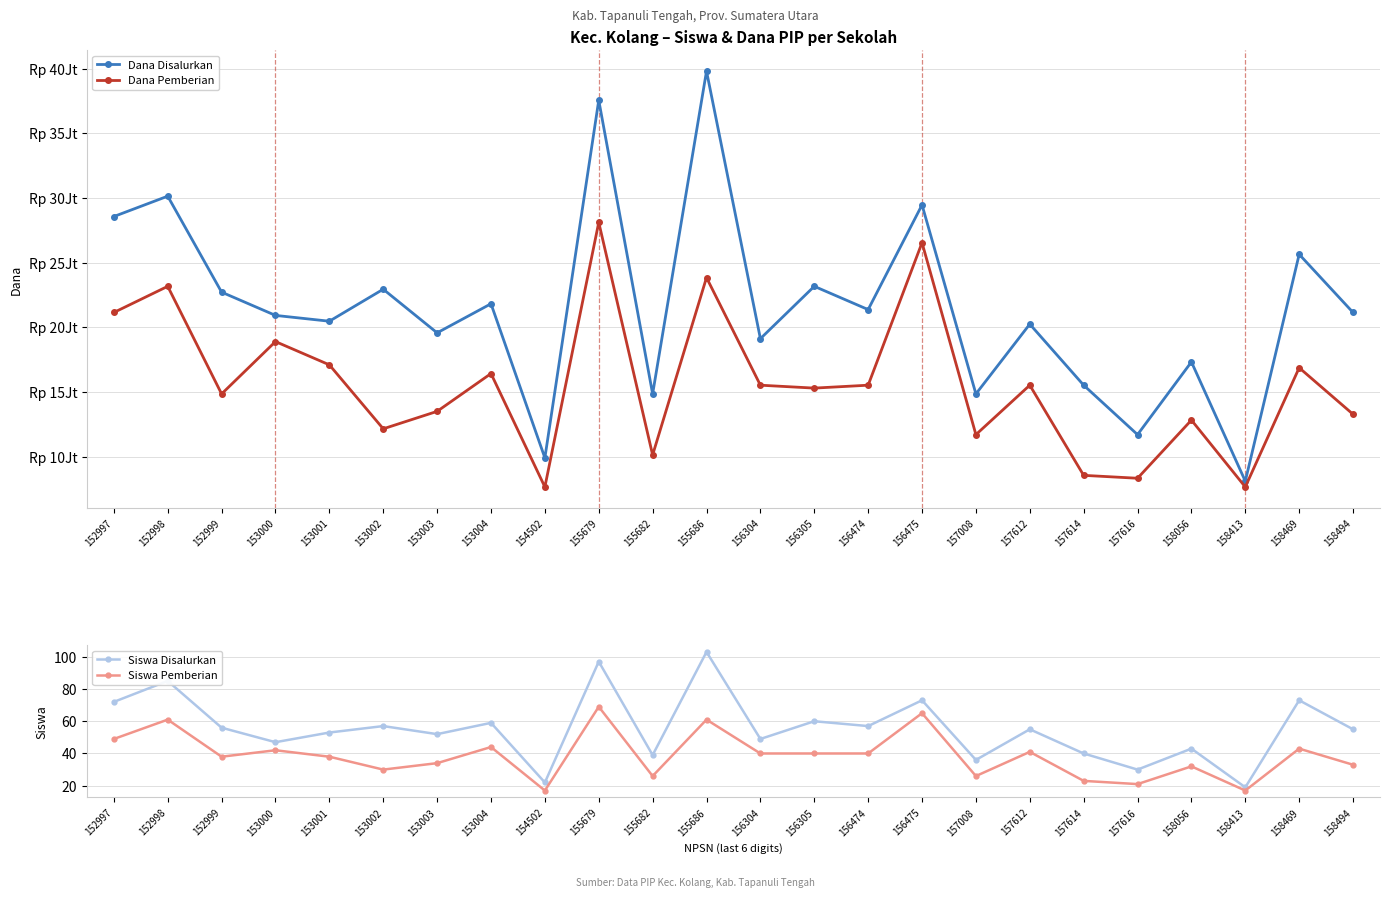

True or false: Siswa Disalurkan and Dana Pemberian intersect in this chart.

False